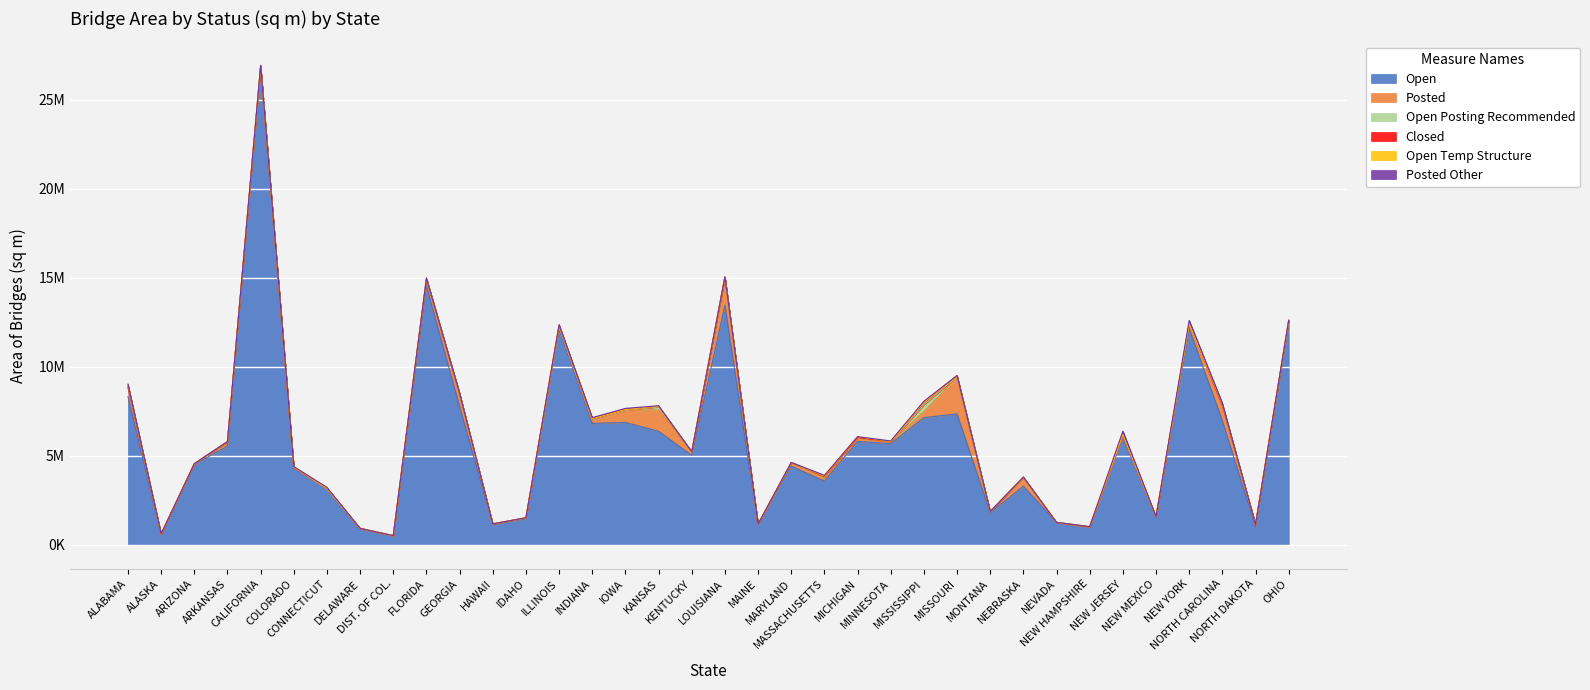

How many values in Posted Other are above zero?

32